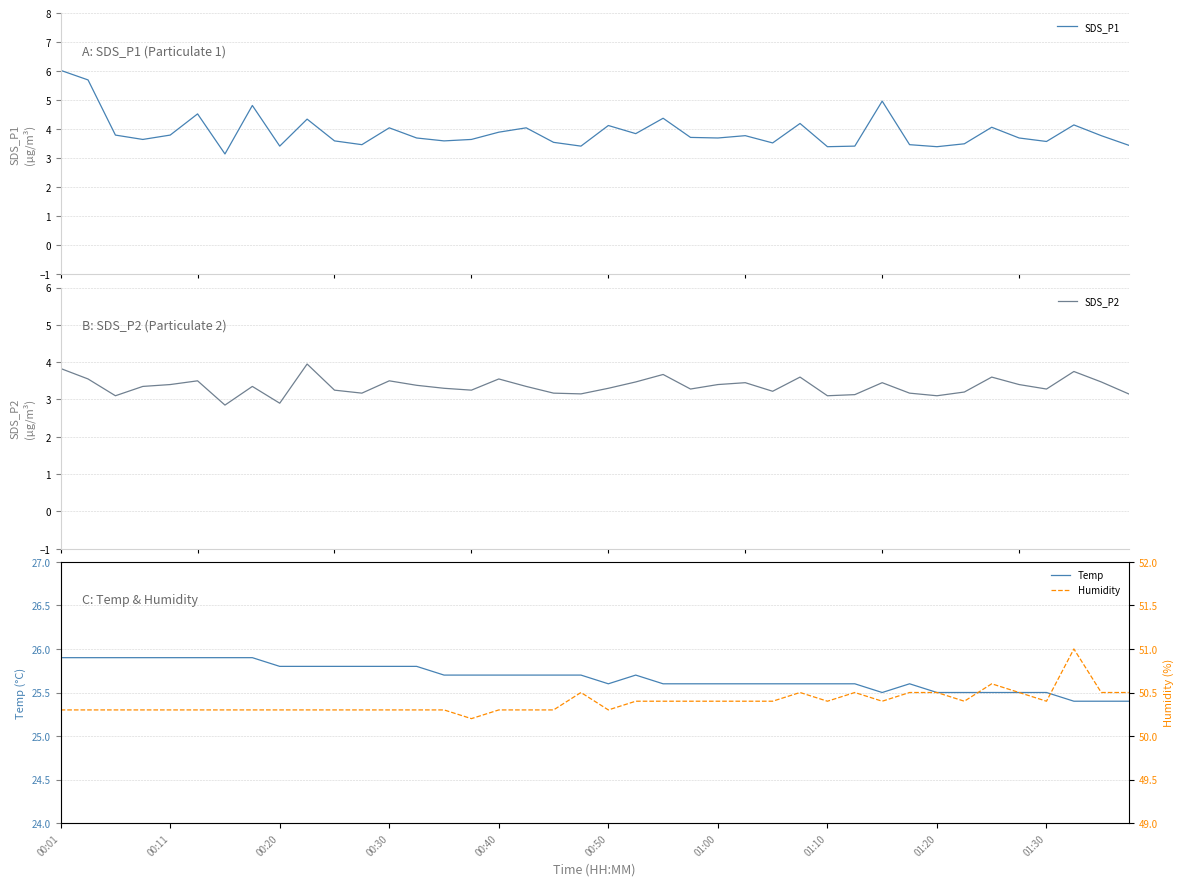

True or false: SDS_P1 has more than 2 points higher than both neighbors.

True